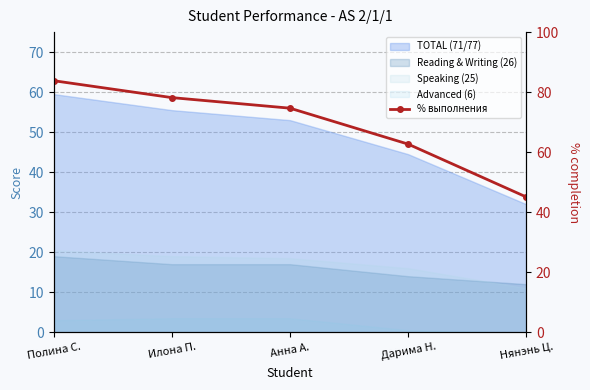

Rank the categories by value from lowest to highest.

Нянэнь Ц., Дарима Н., Анна А., Илона П., Полина С.